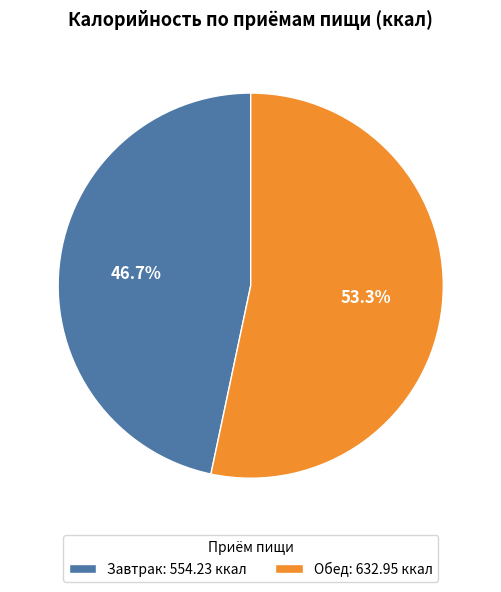

To the nearest percent, what portion does Завтрак represent?

47%